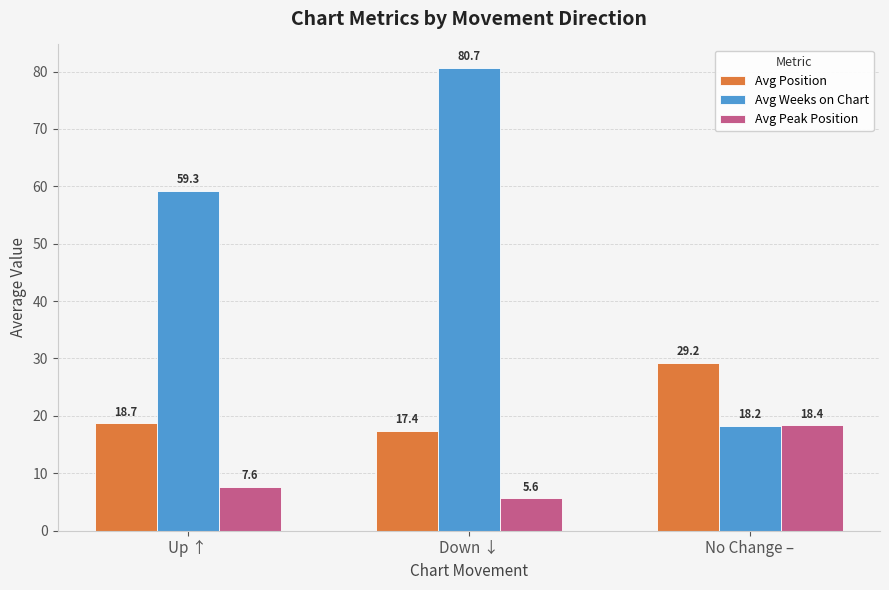

What is the value of the Avg Position bar at the 2nd from the left?

17.4